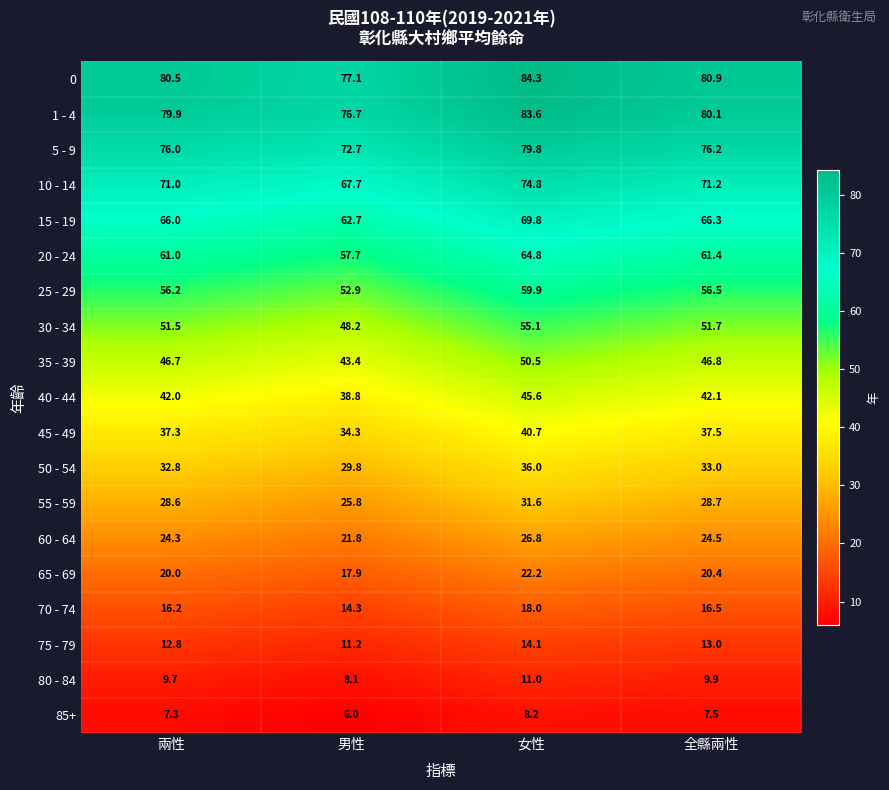

What is the sum of all 70 - 74 values?

65.0